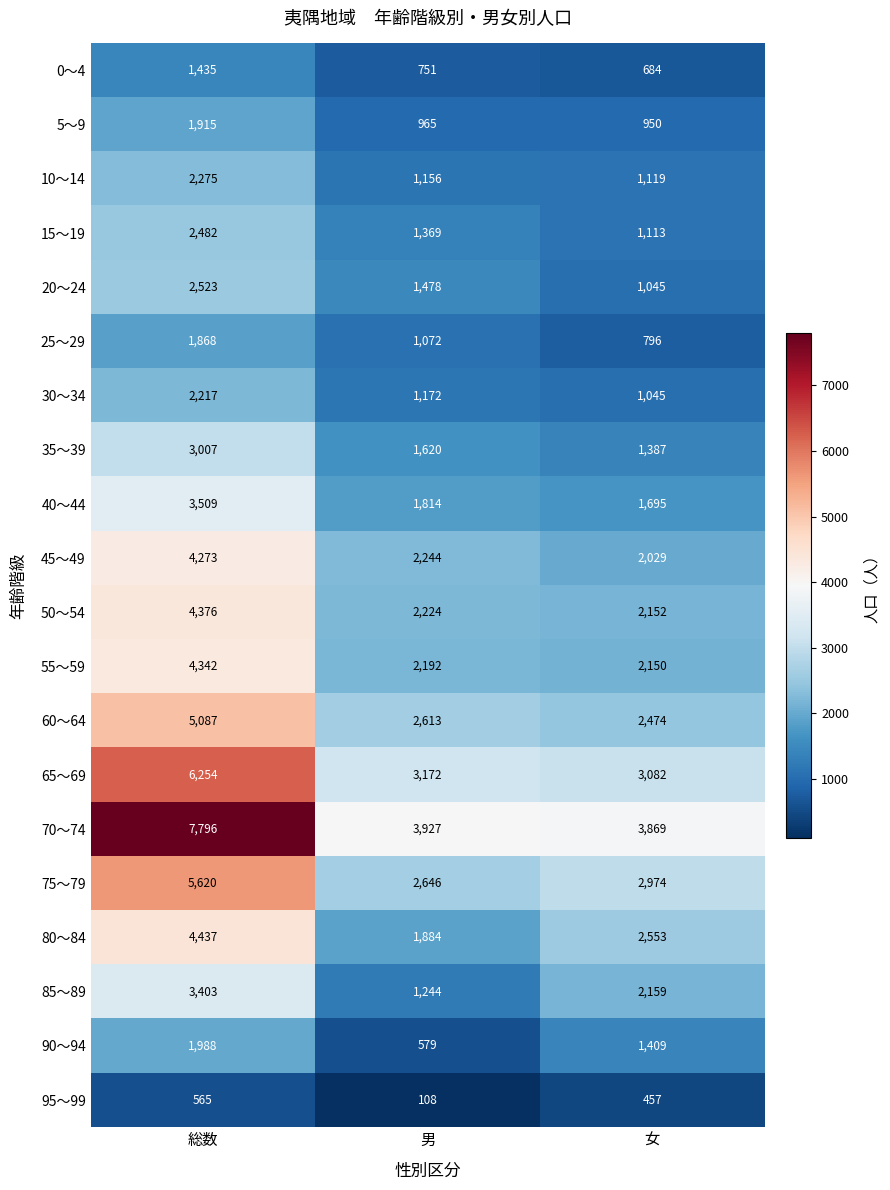

What is the difference between the second highest and minimum values in the 25～29 series?

276